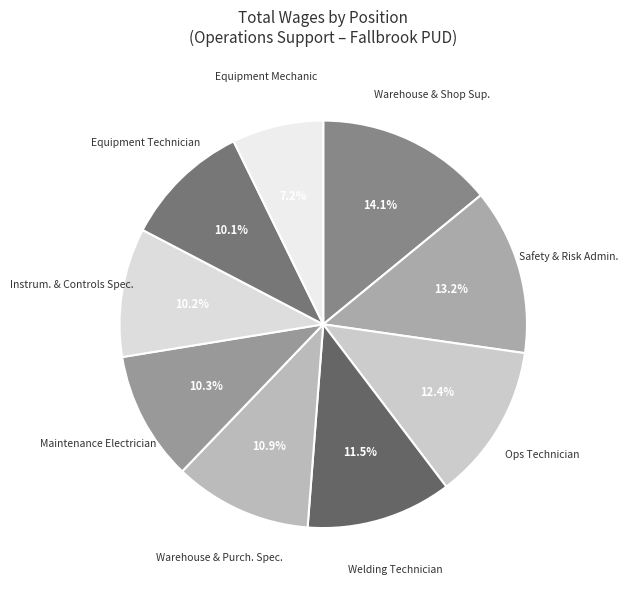

Which has a higher value, Equipment Technician or Welding Technician?

Welding Technician